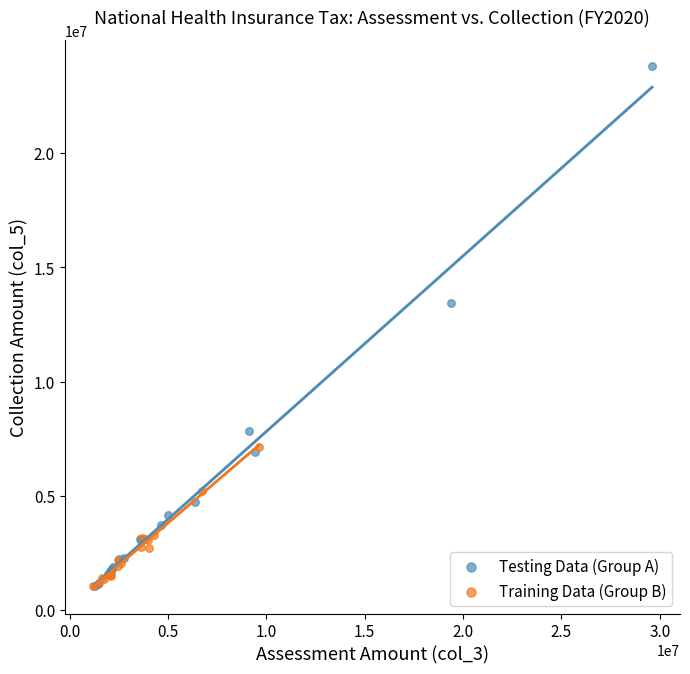

Which series contains the highest Y value?

Testing Data (Group A)